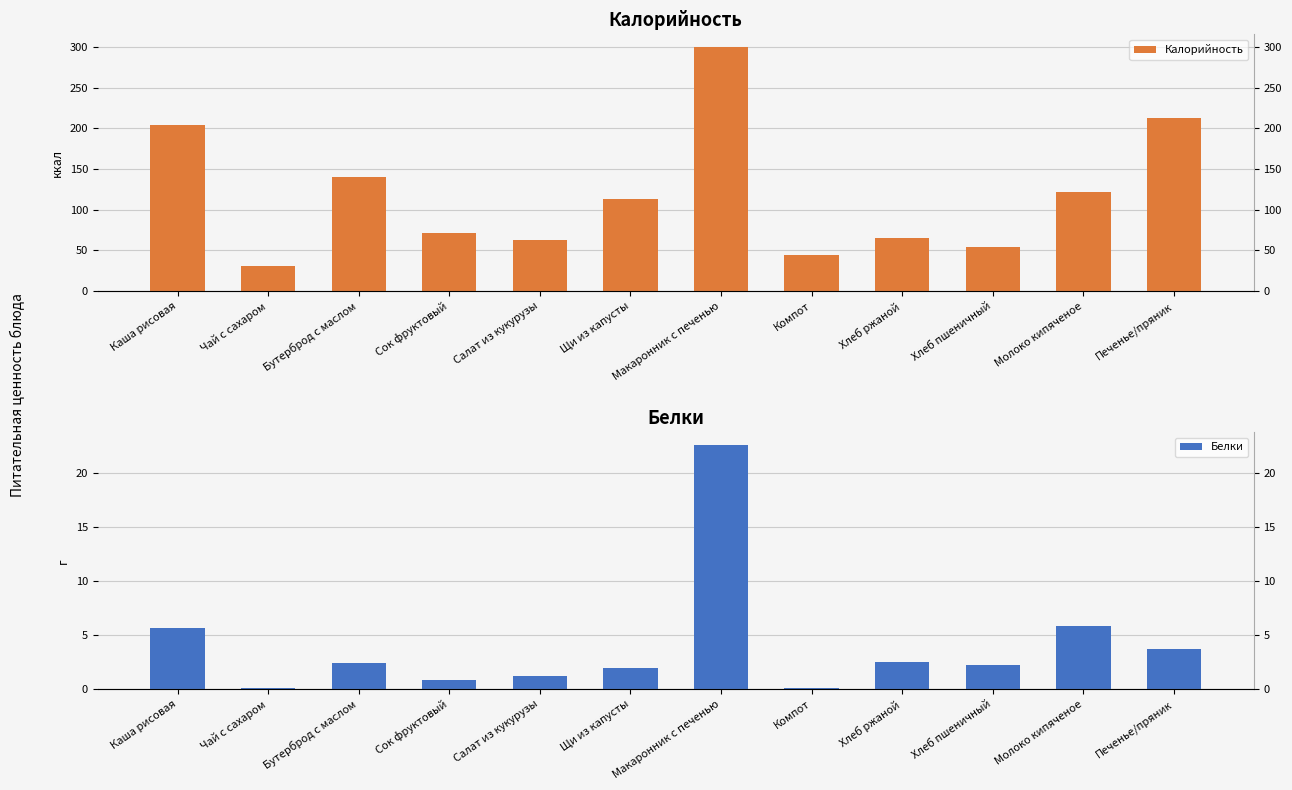

What is the value of the Белки bar at the 12th from the left?

3.7